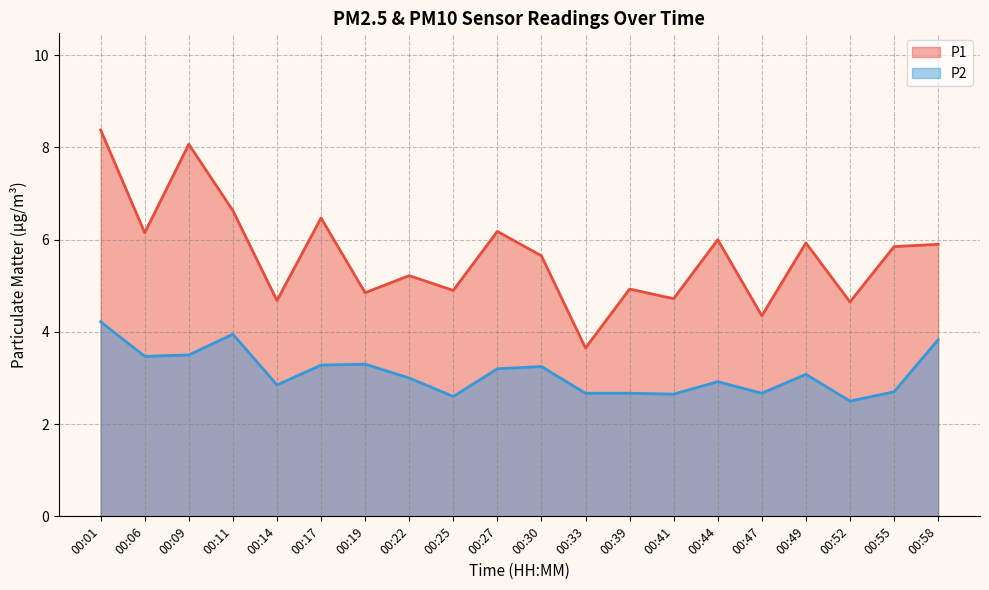

At which category does the chart reach its minimum across all series?

00:52